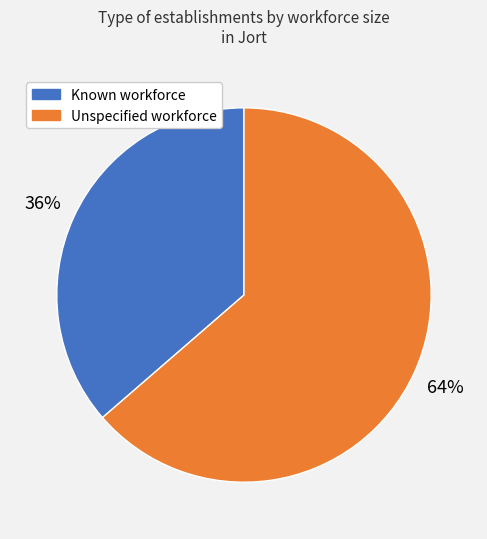

Is there a majority slice in this chart?

Yes